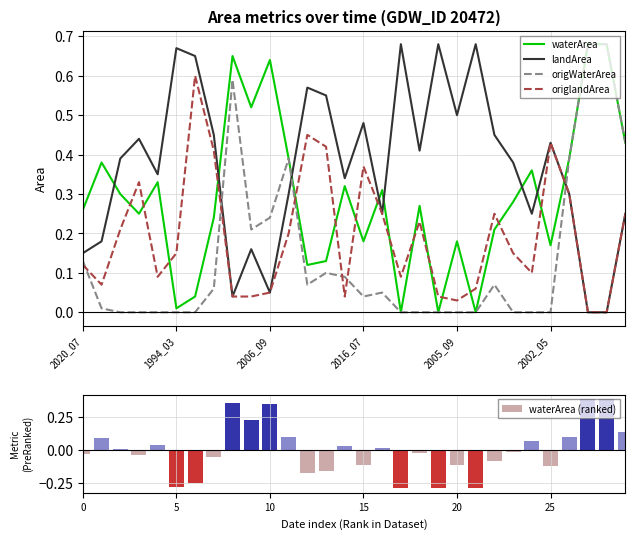

Between 8 and 22, which is larger?

8